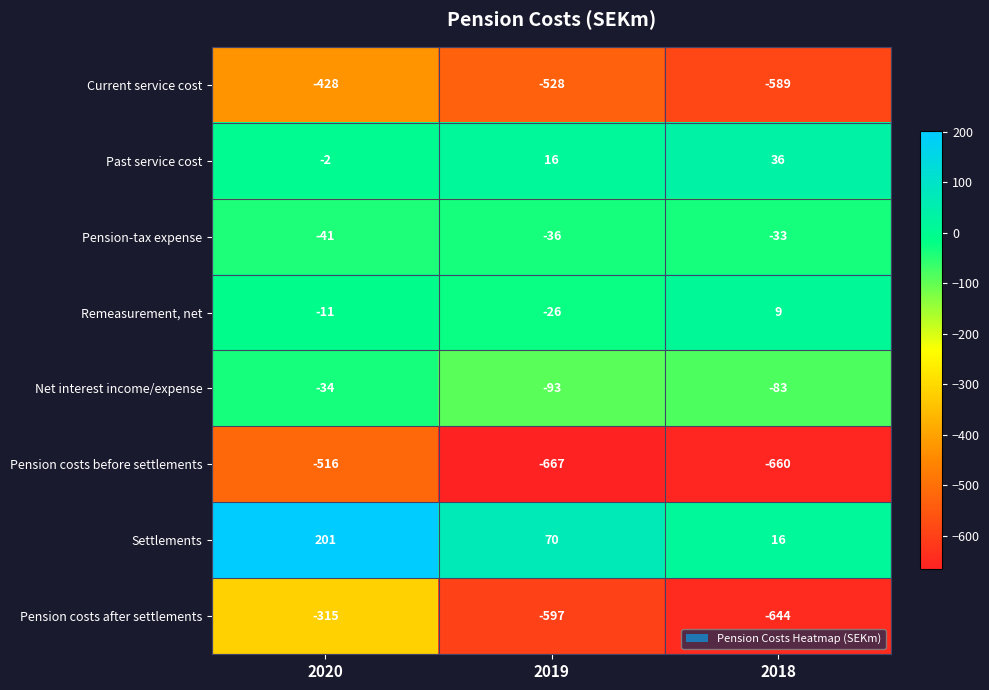

Which category has the lowest value across all series?

2019